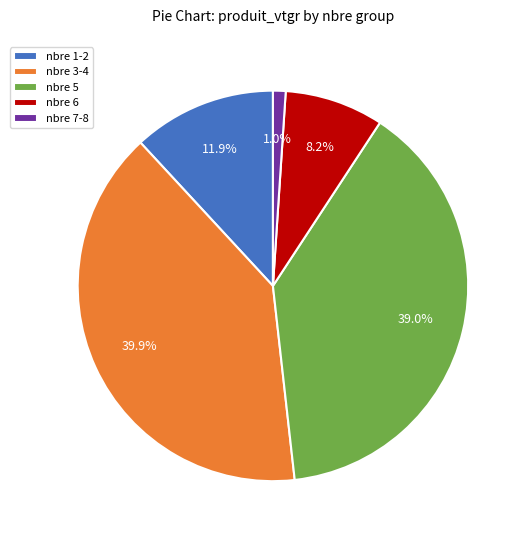

How many slices are in this pie chart?

5